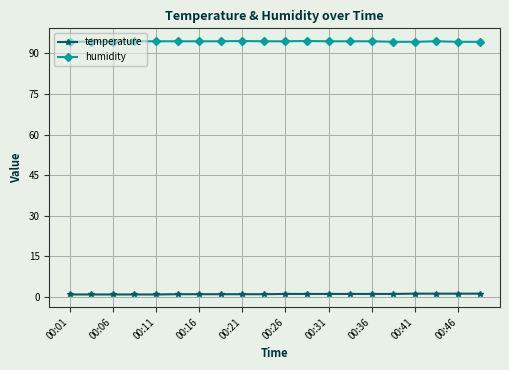

List the series in order of their overall mean, lowest first.

temperature, humidity